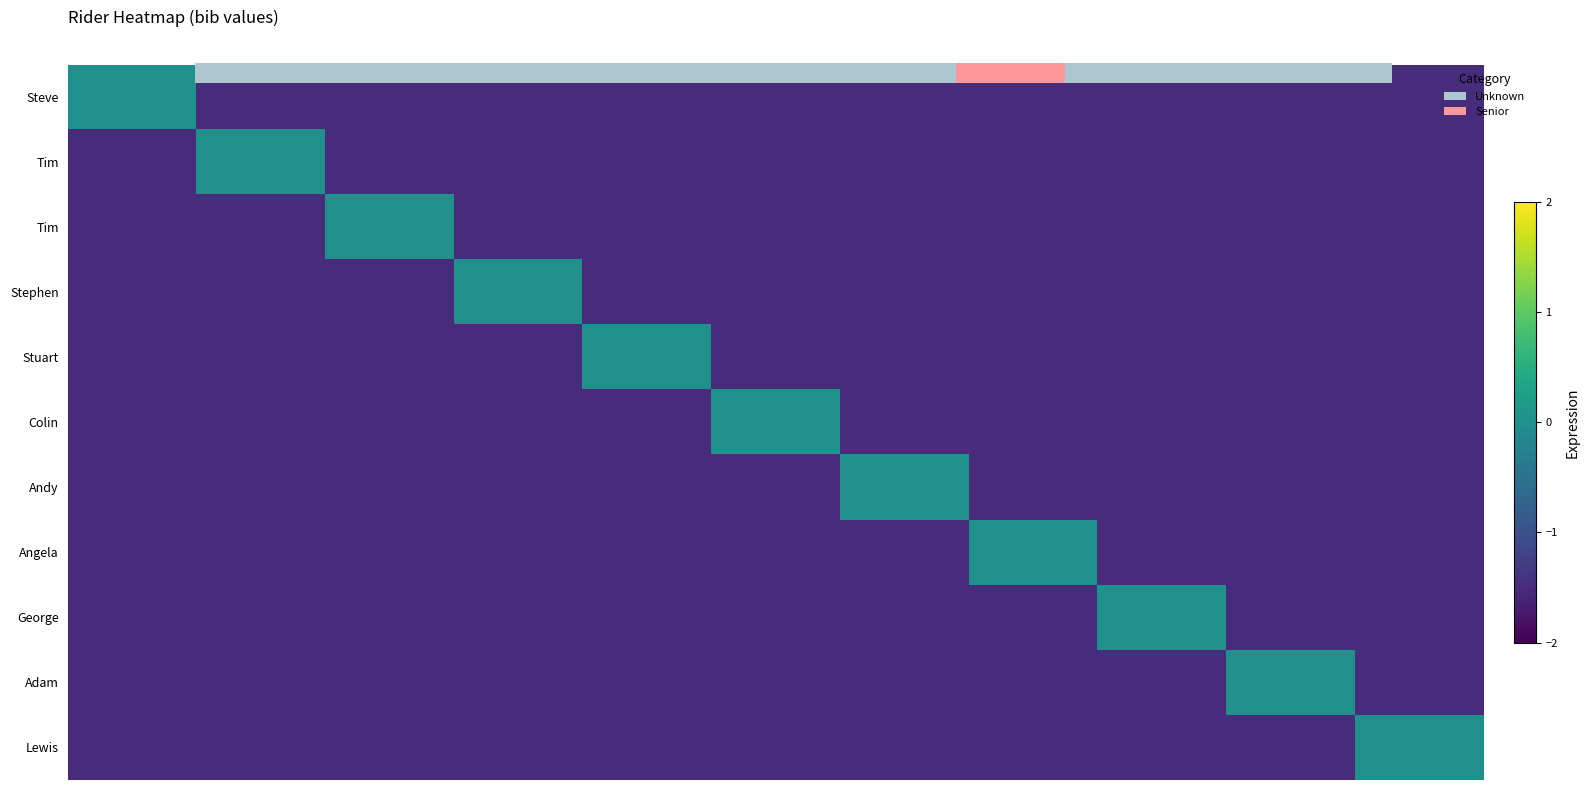

What is the difference between the highest and lowest values at 0?

1.5